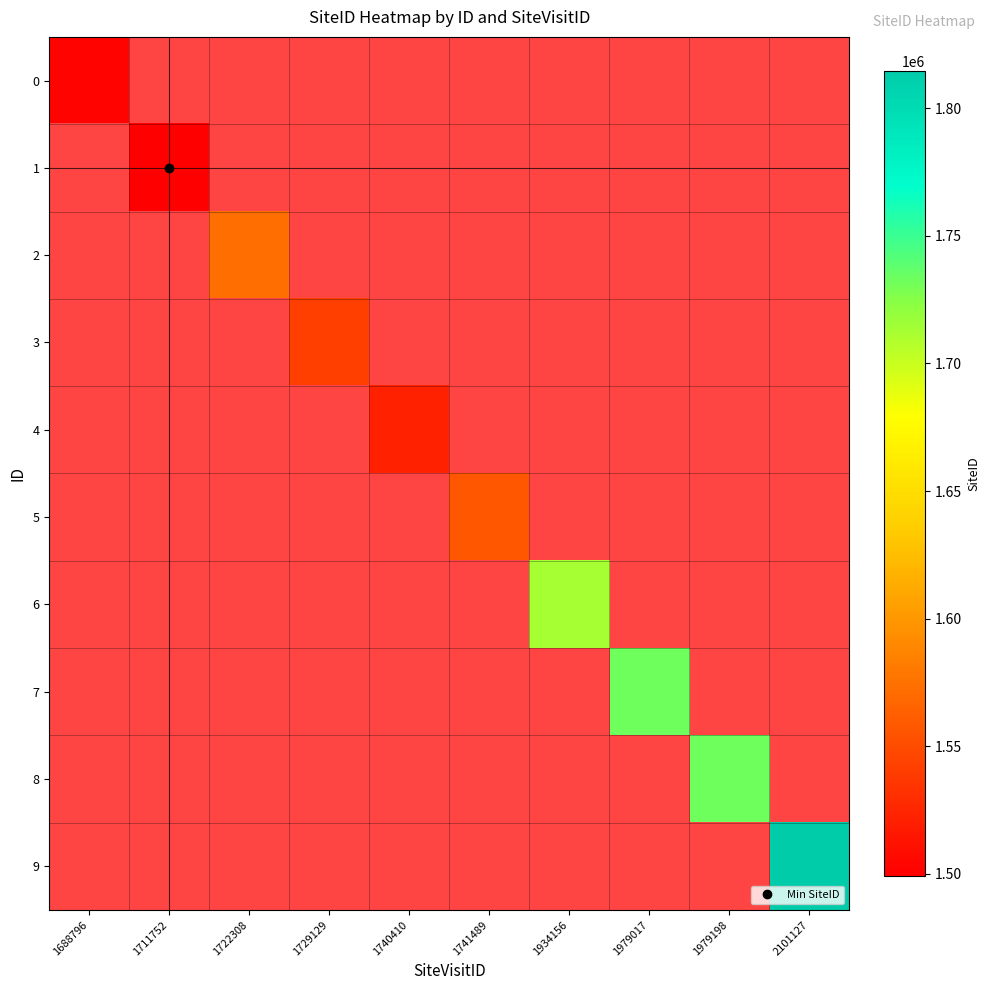

Which category has the lowest value in the 3 series?

1688796